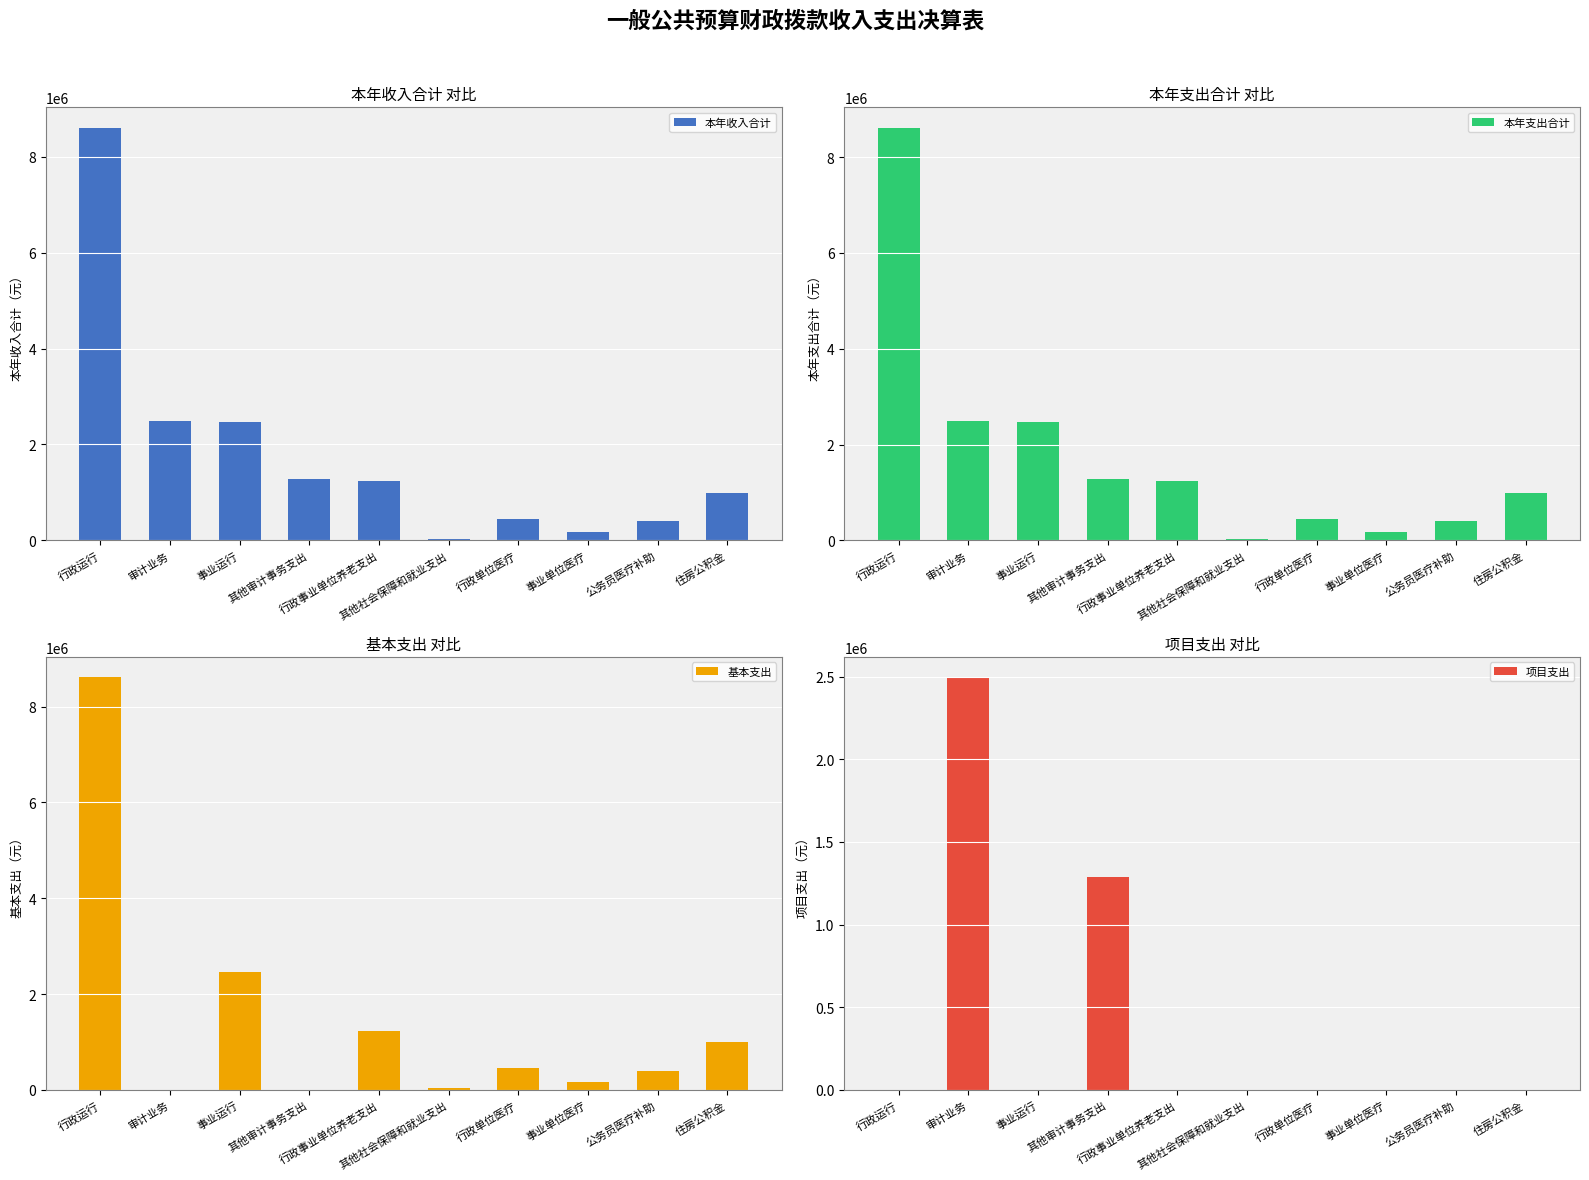

The value of 本年支出合计 at 行政单位医疗 is 136610.7. True or false?

False